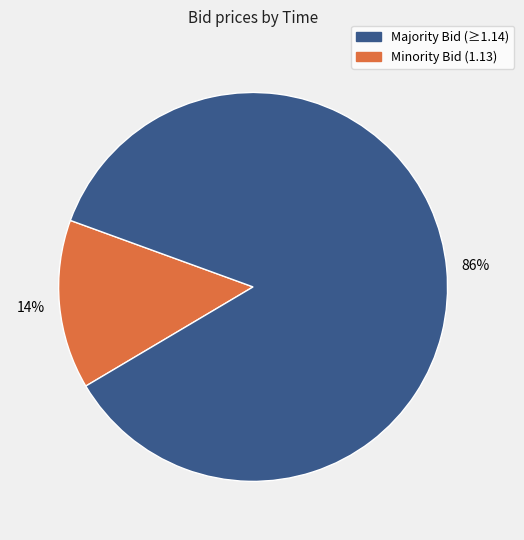

Does any single category account for the majority?

Yes